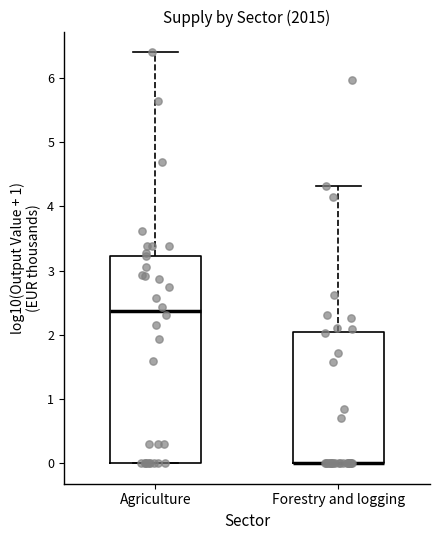

Reading left to right, read every box against the y-axis: the position of its median line, the range the box covers, and the ends of its whiskers. The values are not printed on the chart, so give them approximately, as read against the axis.

Agriculture: median 2.4, box 0.0 to 3.2, whiskers 0.0 to 6.4
Forestry and logging: median 0.0 (drawn on the box's lower edge), box 0.0 to 2.0, whiskers 0.0 to 4.3